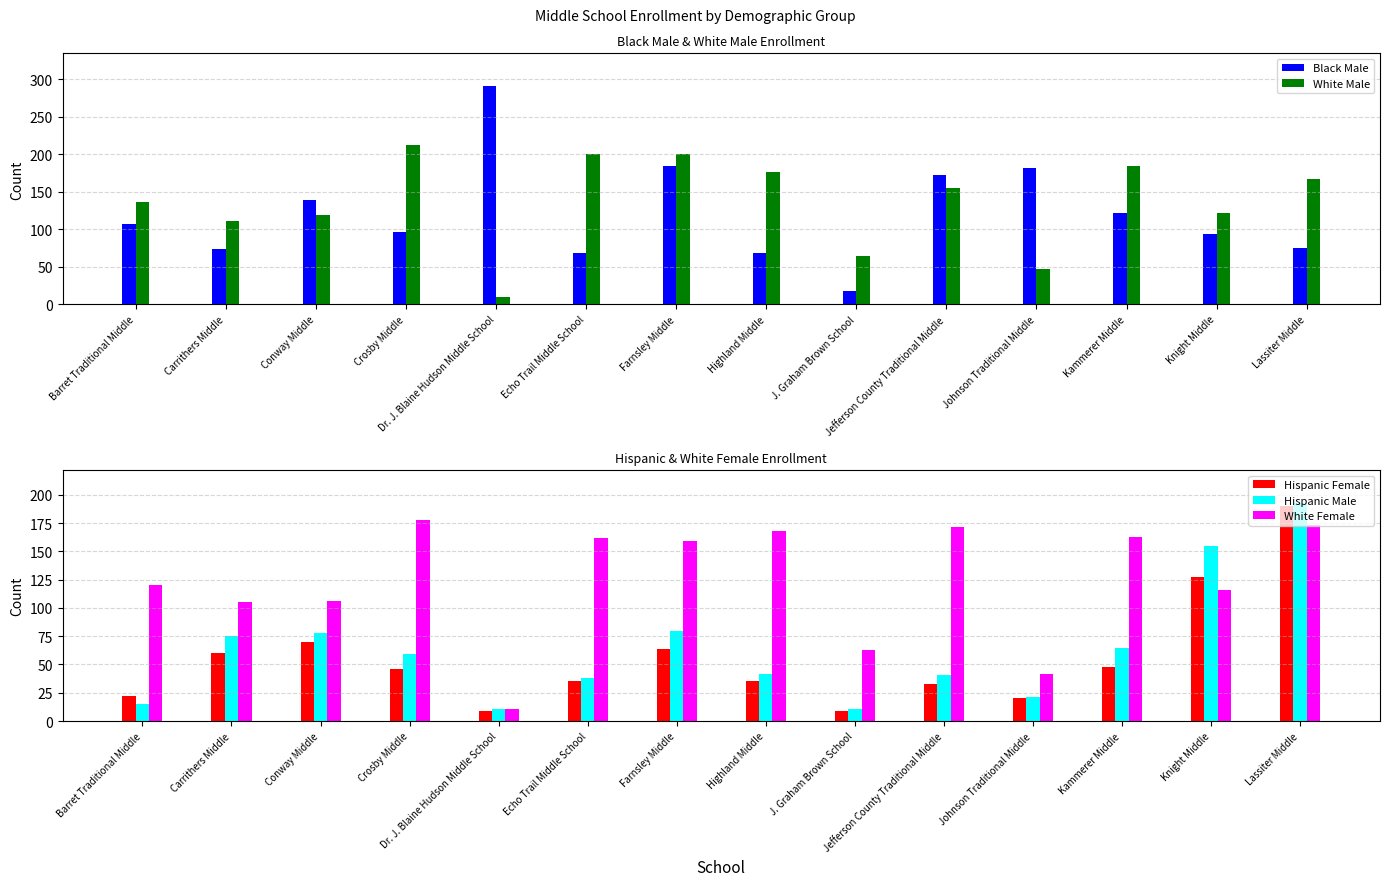

The value of White Female at Carrithers Middle is 183. True or false?

False